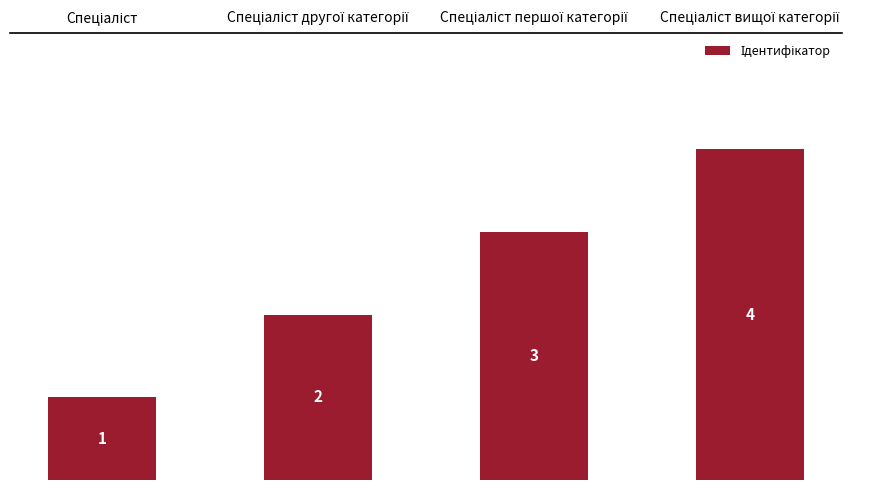

What is the maximum value shown in the chart?

4